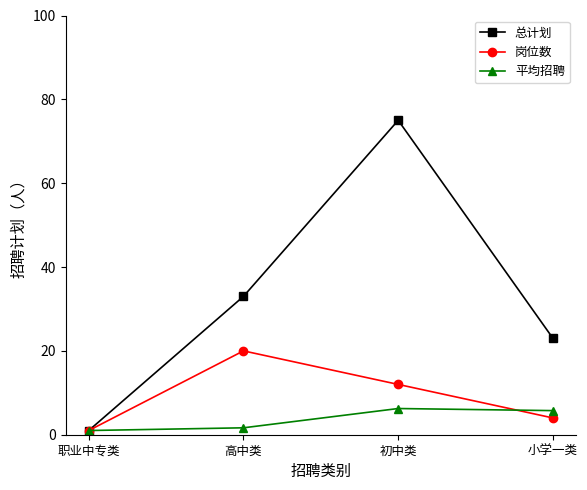

Rank the series by their maximum value, from highest to lowest.

总计划, 岗位数, 平均招聘